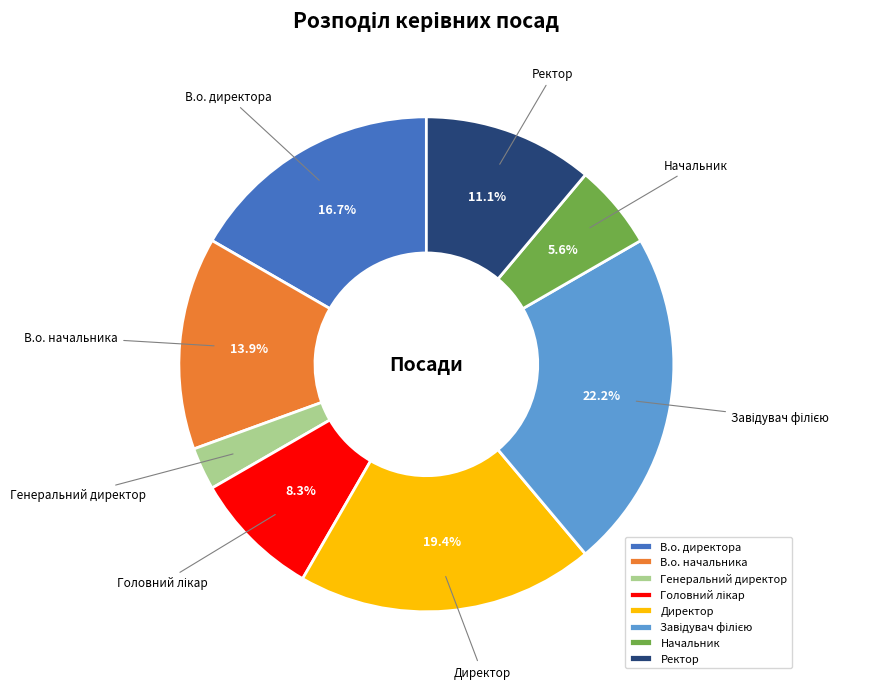

Which slice is the smallest?

Генеральний директор